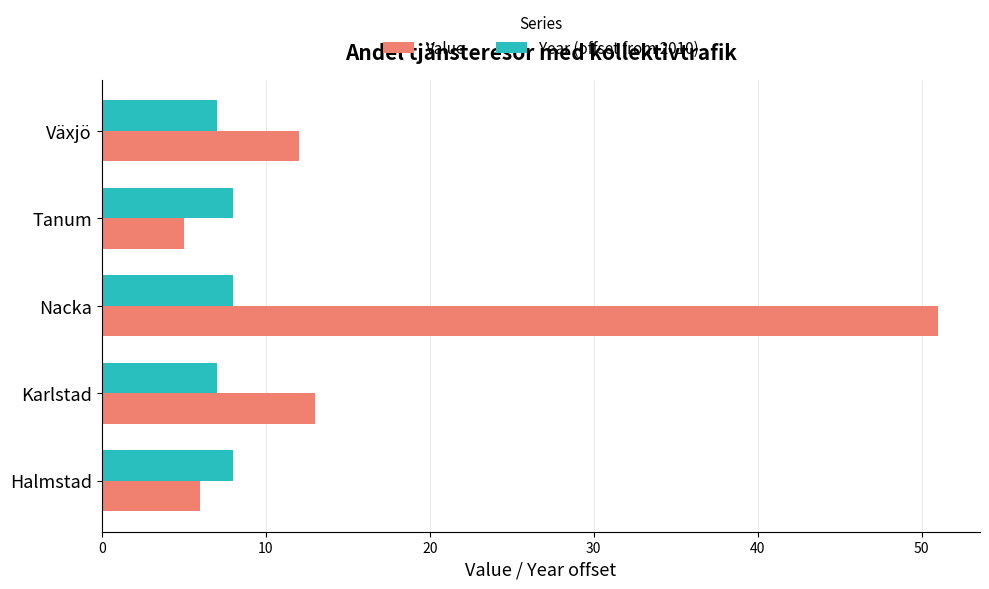

What value does the Year (offset from 2010) series have at Tanum?

8